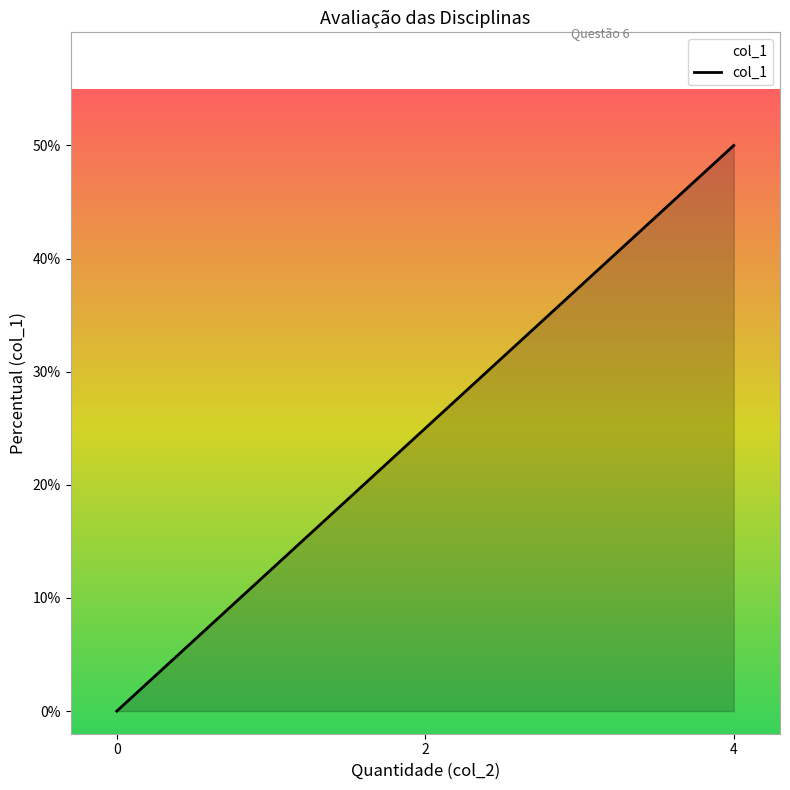

Count the number of categories in the chart.

7